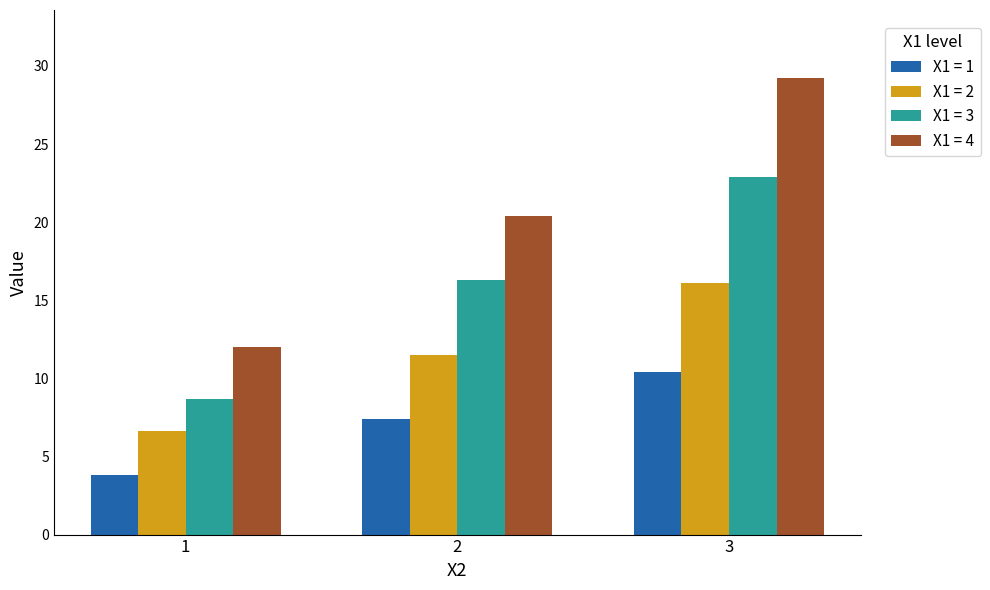

What is the difference between the maximum and minimum values in the X1 = 3 series?

14.2